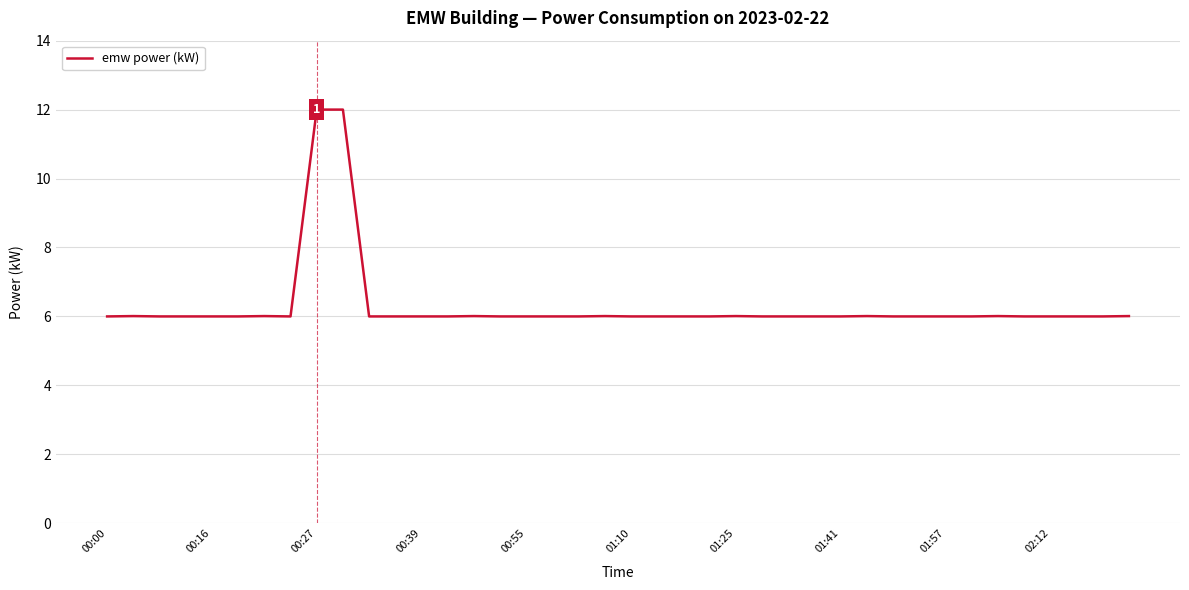

Reading left to right, transcribe all the data shown in this chart.

6.0	6.0	6.0	6.0	6.0	6.0	6.0	6.0	12.0	12.0	6.0	6.0	6.0	6.0	6.0	6.0	6.0	6.0	6.0	6.0	6.0	6.0	6.0	6.0	6.0	6.0	6.0	6.0	6.0	6.0	6.0	6.0	6.0	6.0	6.0	6.0	6.0	6.0	6.0	6.0